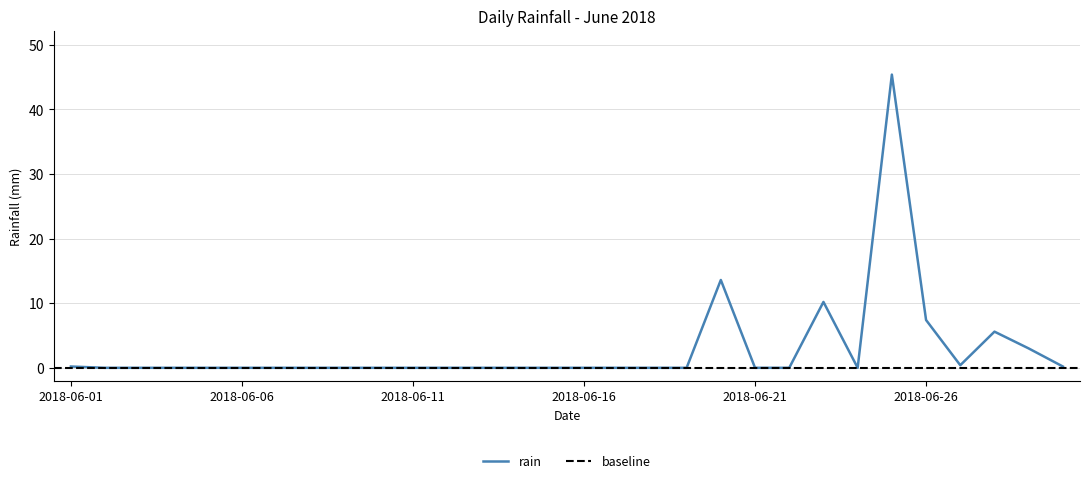

What is the difference between the second highest and minimum values?

13.6